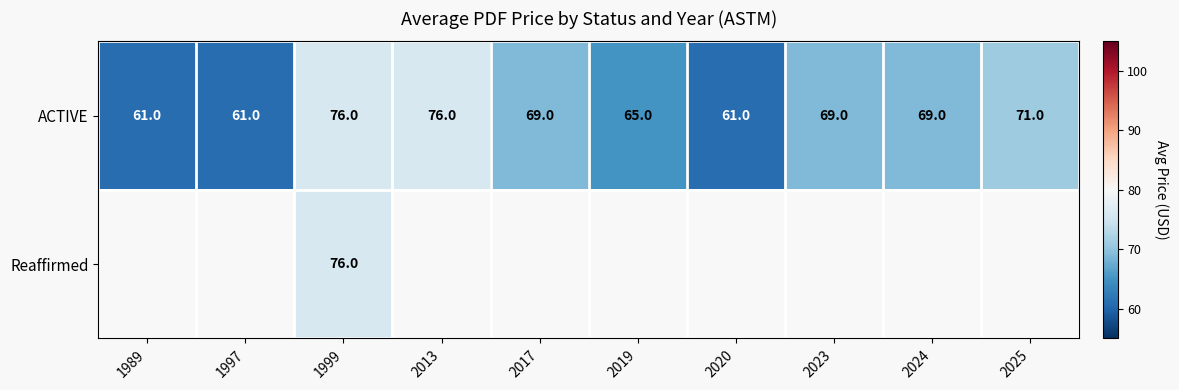

How many categories are shown in the chart?

10